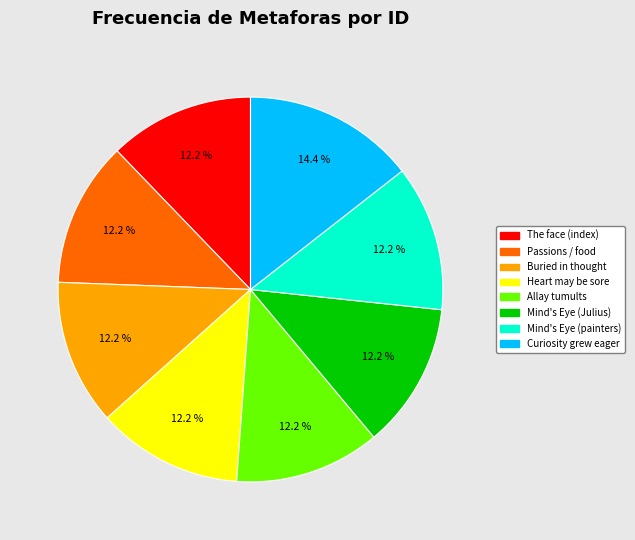

Approximately how many times larger is the value at Curiosity grew eager compared to The face (index)?

1.2